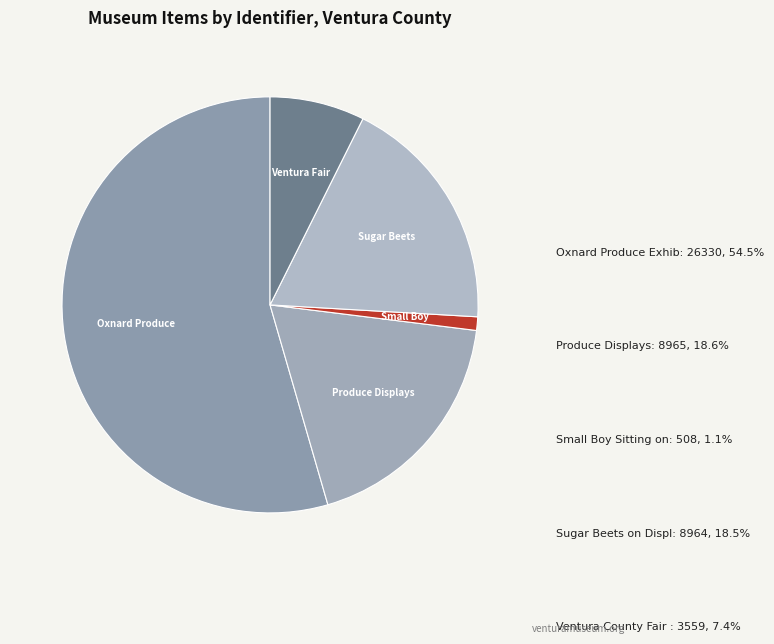

Count the number of slices in the pie.

5